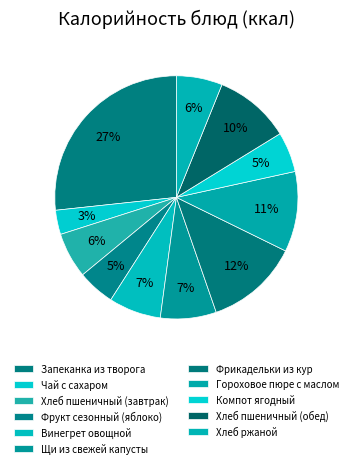

How many slices are in this pie chart?

11